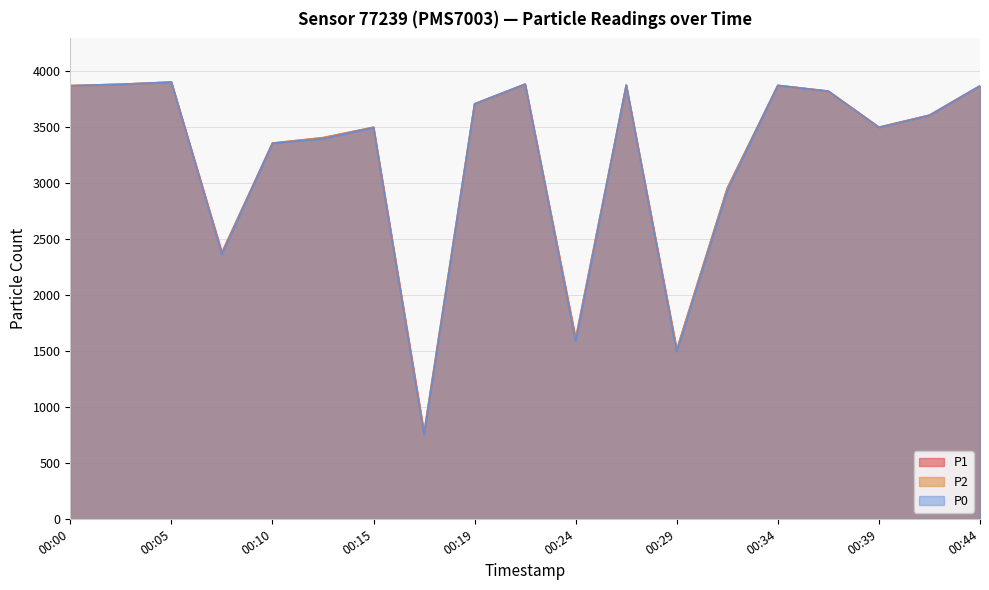

True or false: P2 and P0 cross at least once.

False